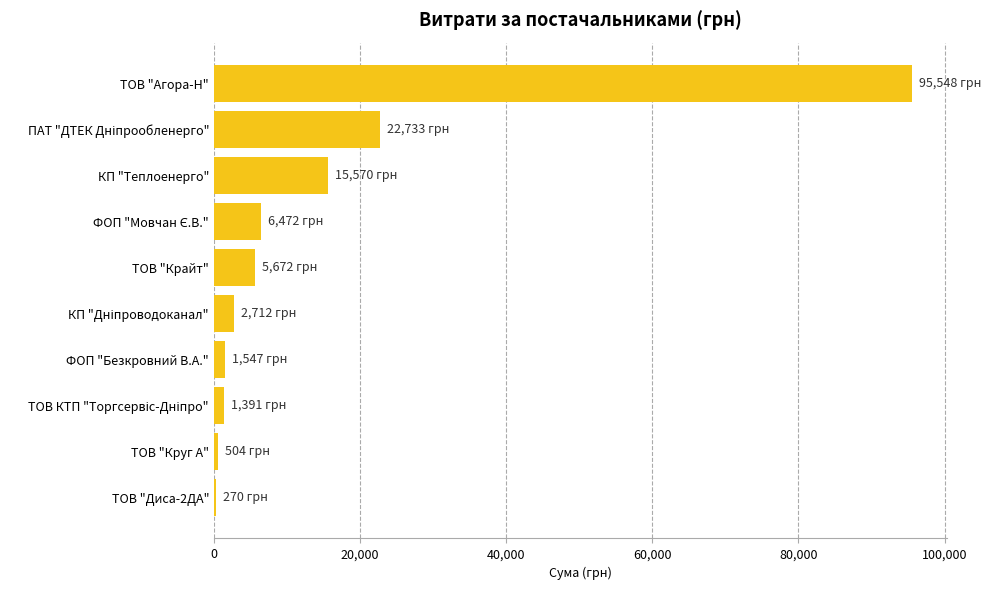

What is the sum of all values?

152419.0